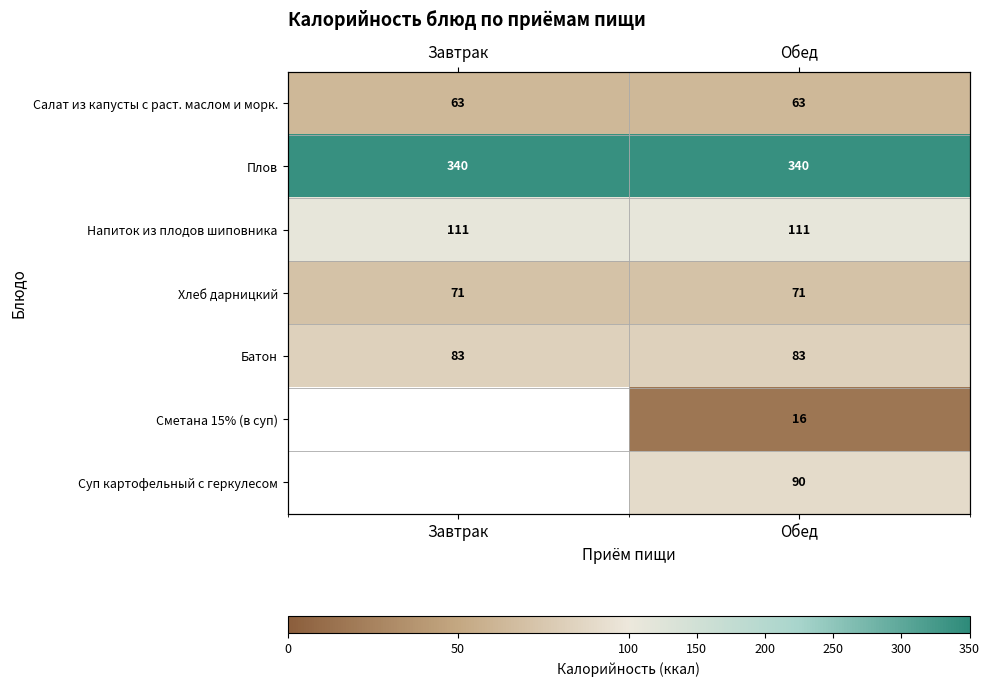

Is the value of Батон at Обед greater than the value of Суп картофельный с геркулесом at Завтрак?

No